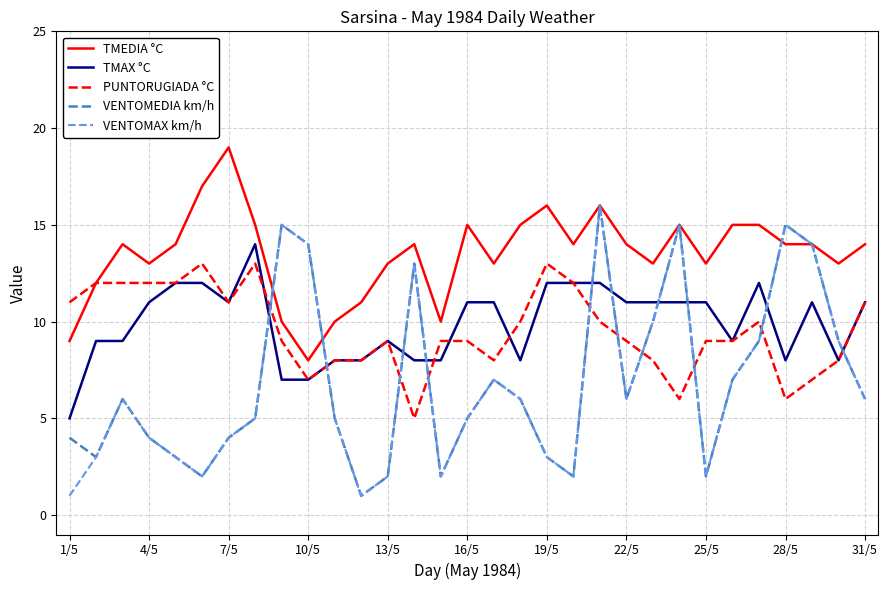

Which series has the largest total across all categories?

TMEDIA °C